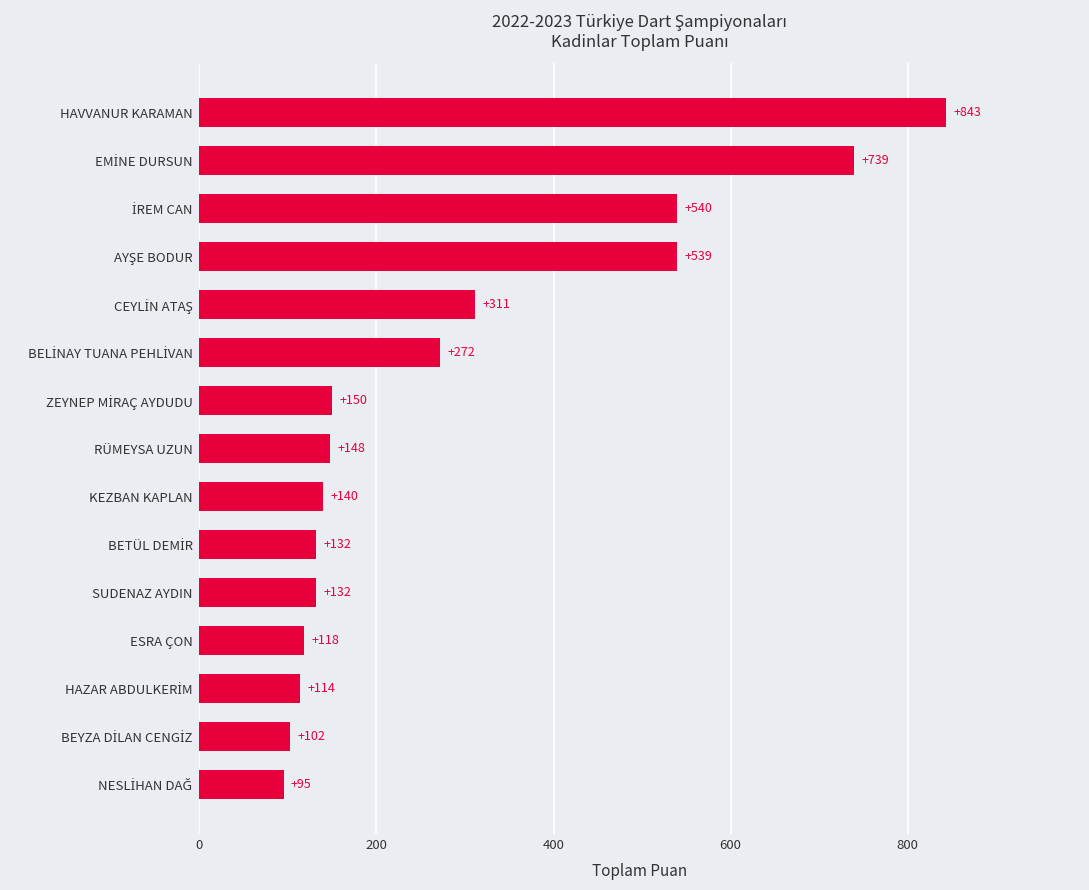

Reading bottom to top, what are all the values shown in this chart?

95	102	114	118	132	132	140	148	150	272	311	539	540	739	843